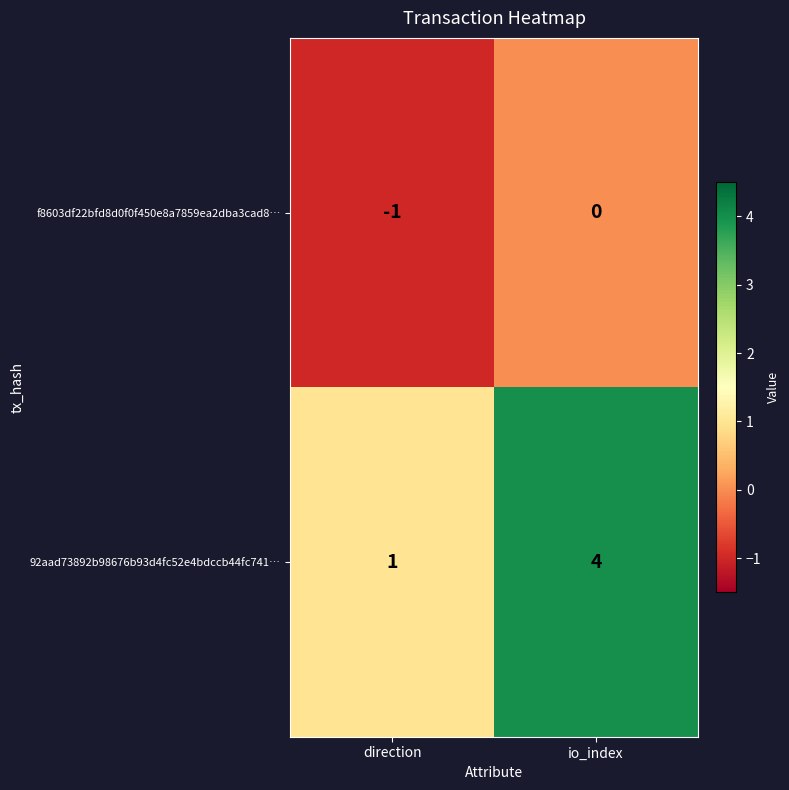

Is it true that 92aad73892b98676b93d4fc52e4bdccb44fc741… equals 7 at io_index?

False